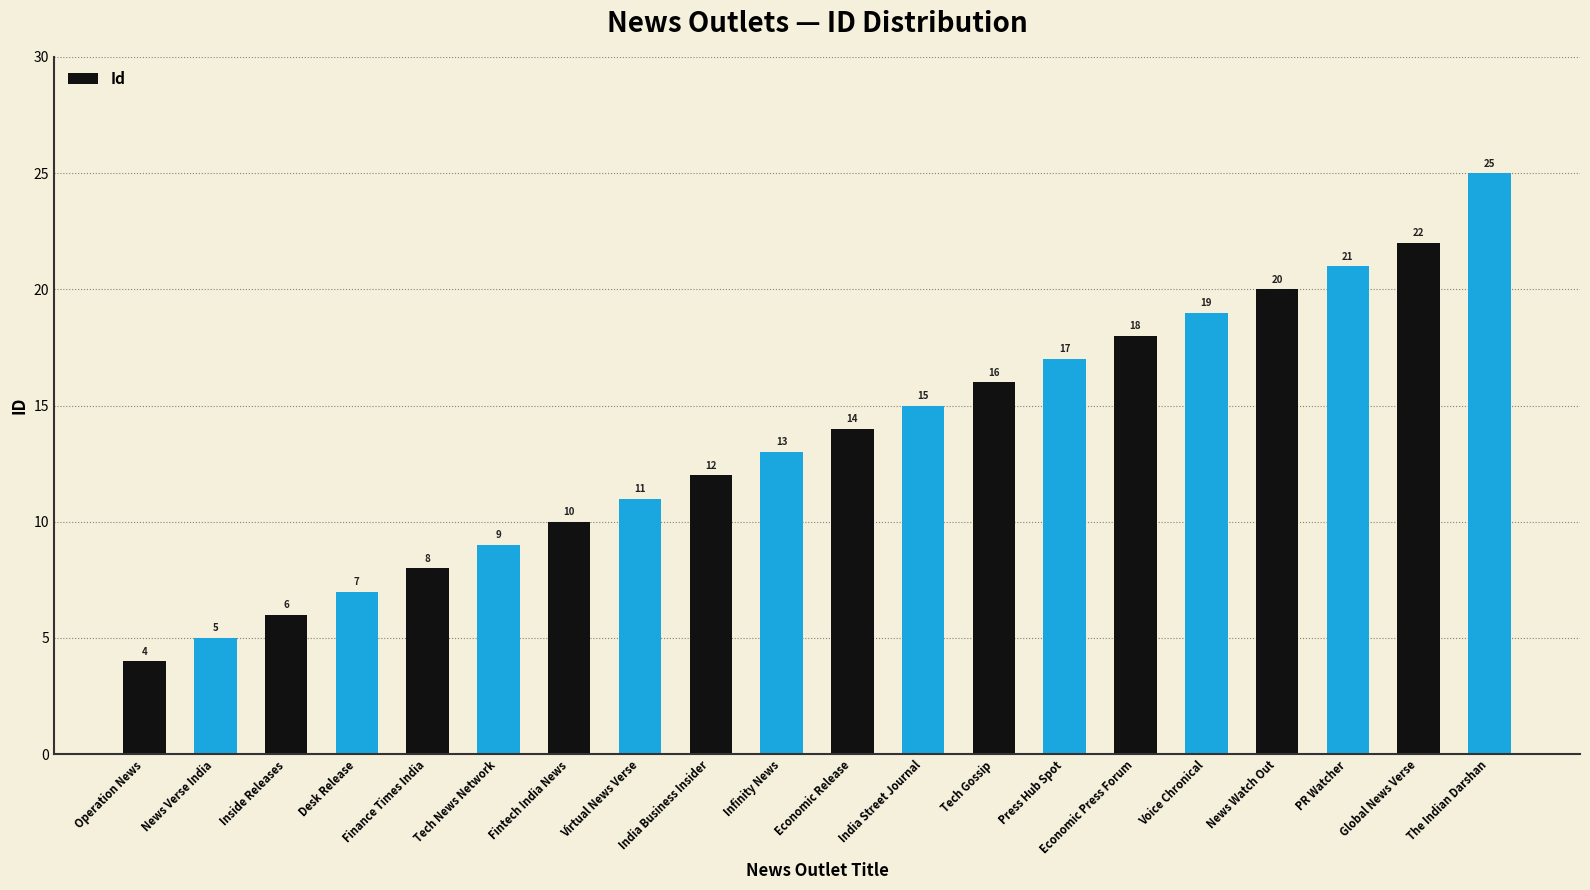

What is the label of the 20th bar from the left?

The Indian Darshan